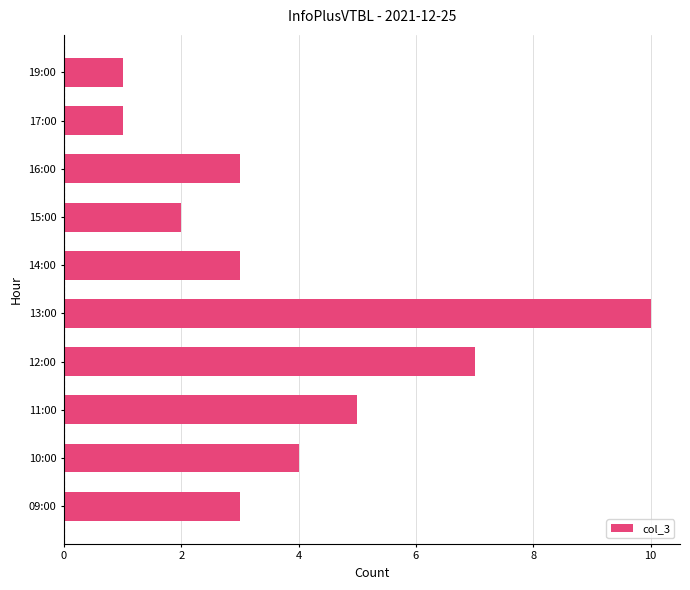

At which category does the chart reach its peak across all series?

13:00